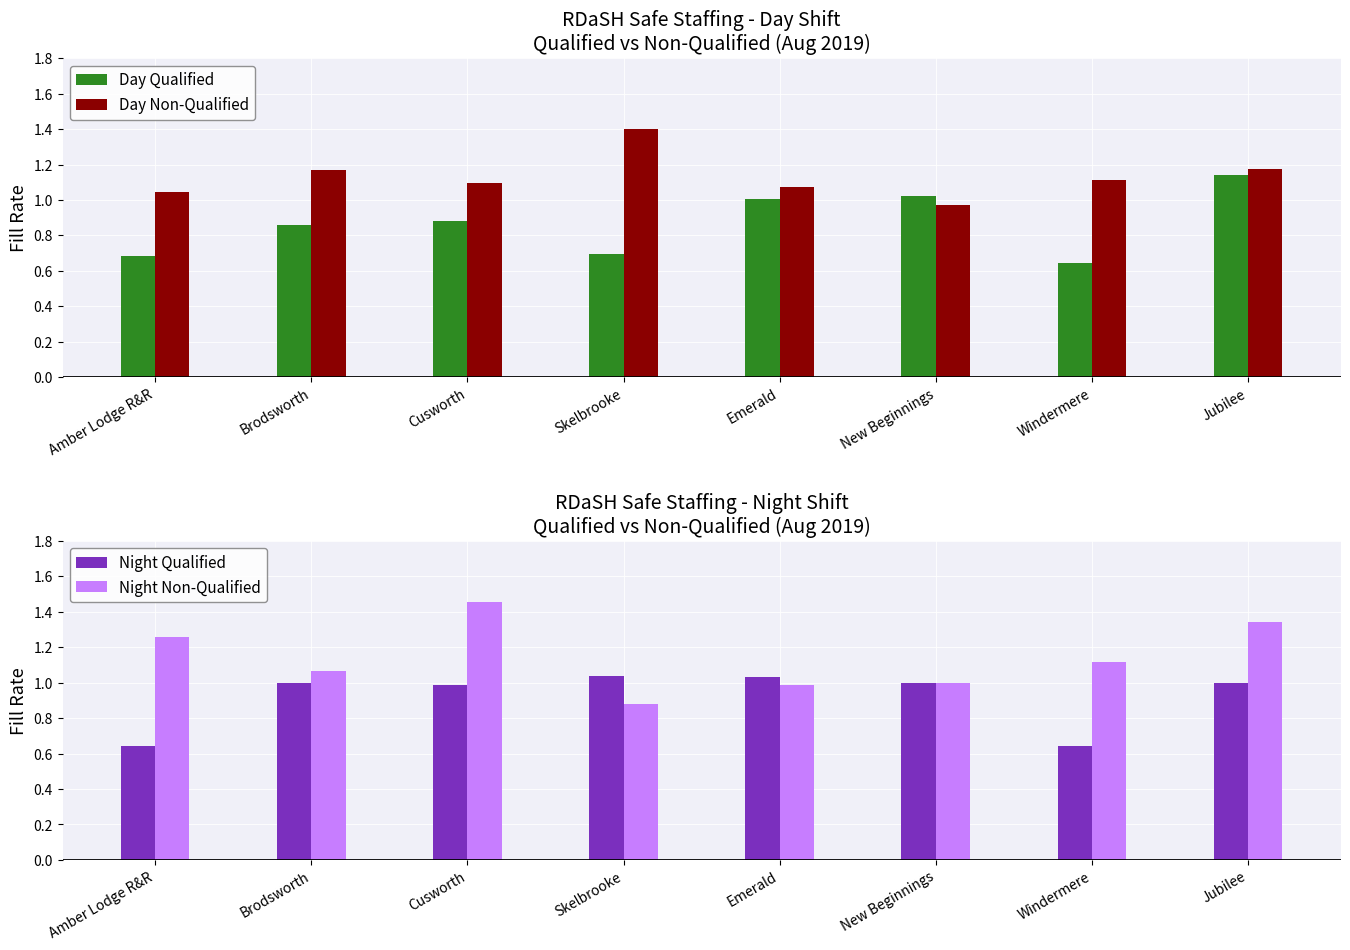

What is the total value across all series at Emerald?

4.1